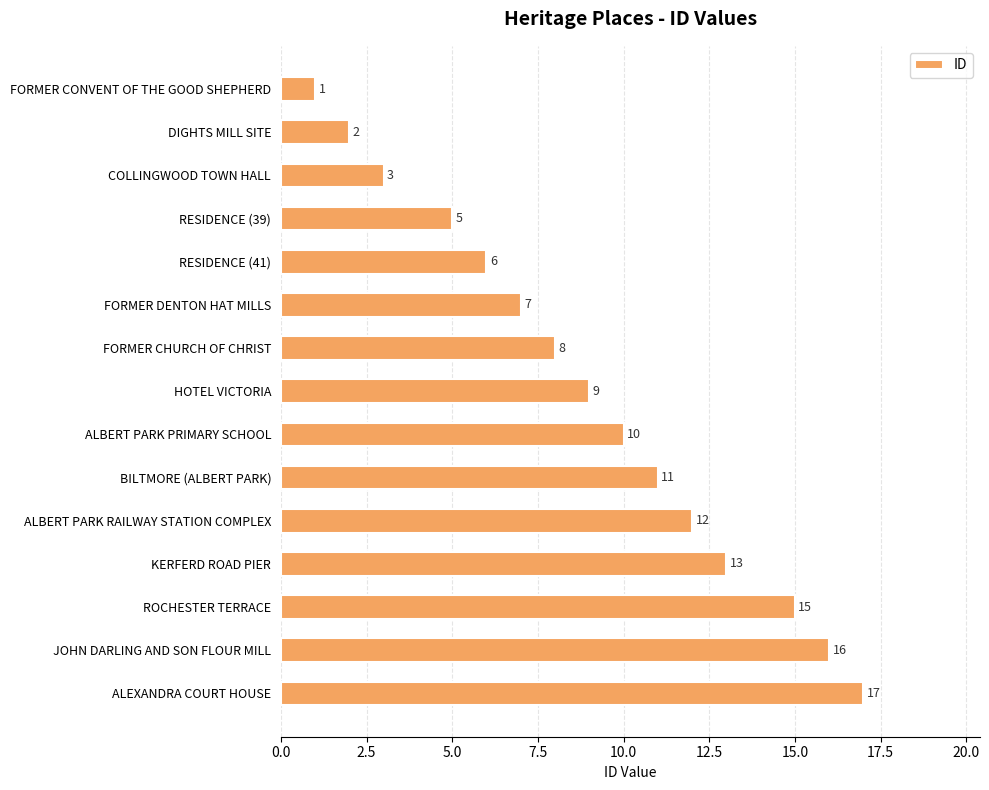

The chart shows a value of 11 at BILTMORE (ALBERT PARK). True or false?

True